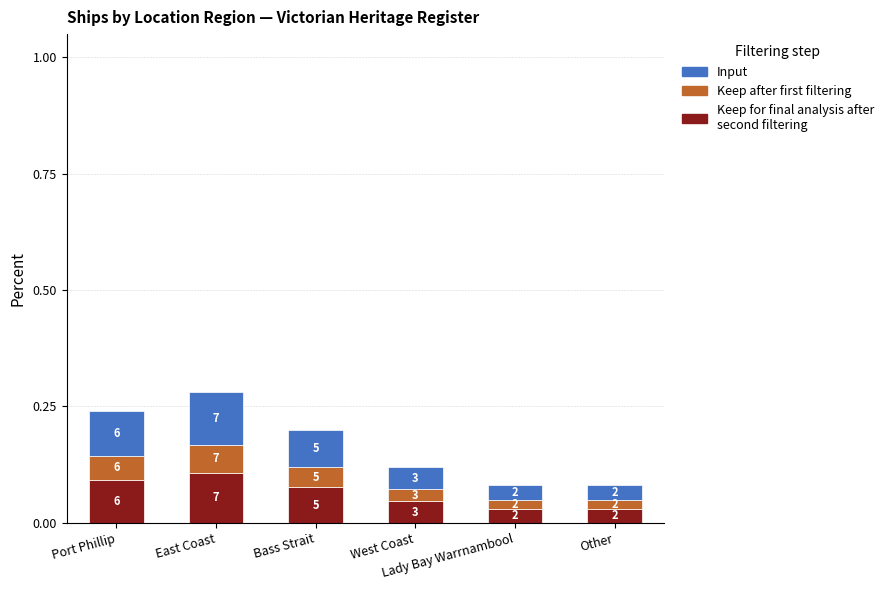

True or false: Keep for final analysis after second filtering has a value of 0.0 at Other.

True